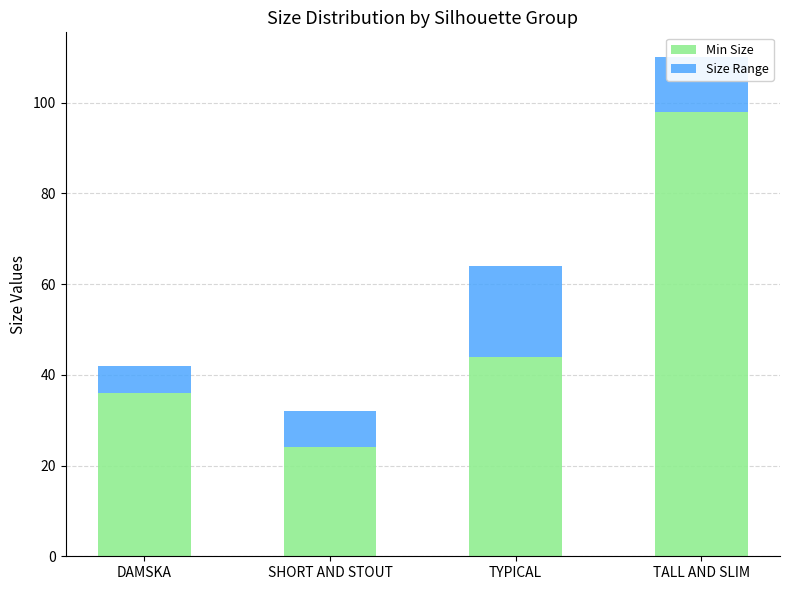

The value of Min Size at SHORT AND STOUT is 11. True or false?

False